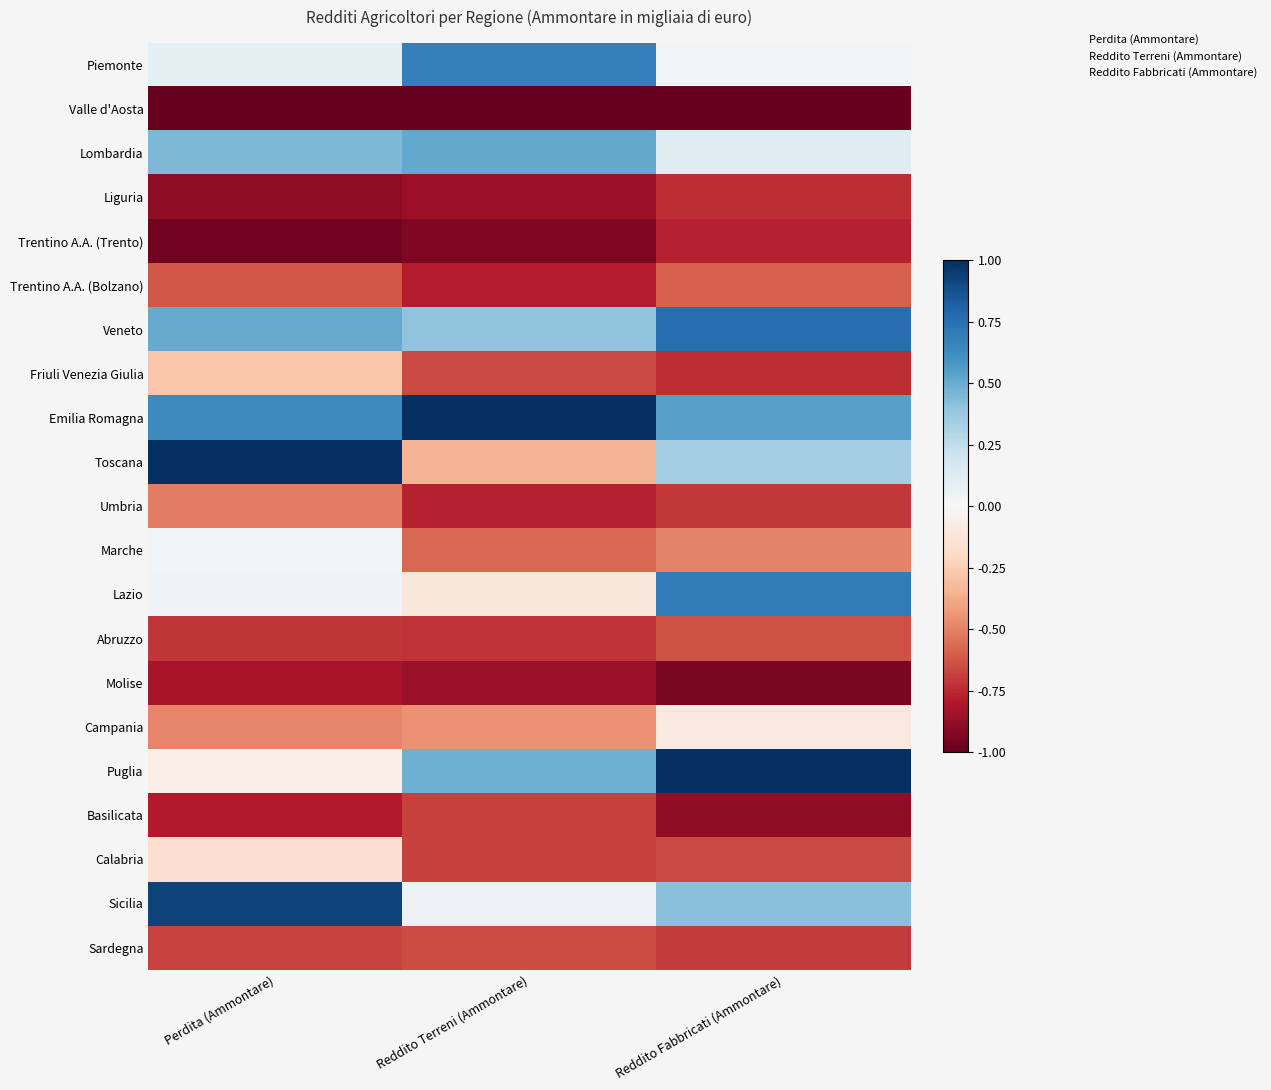

Rank the series at Perdita (Ammontare) from lowest to highest value.

Valle d'Aosta, Trentino A.A. (Trento), Liguria, Molise, Basilicata, Abruzzo, Sardegna, Trentino A.A. (Bolzano), Umbria, Campania, Friuli Venezia Giulia, Calabria, Puglia, Marche, Lazio, Piemonte, Lombardia, Veneto, Emilia Romagna, Sicilia, Toscana